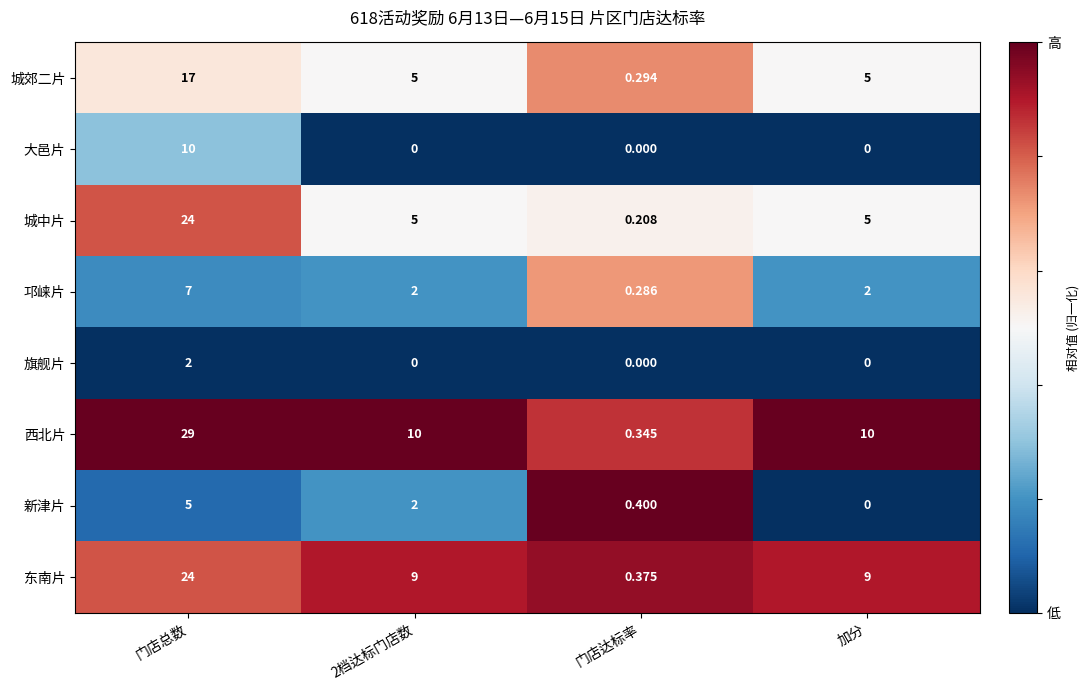

Between 门店达标率 and 加分, which series saw the biggest shift?

西北片